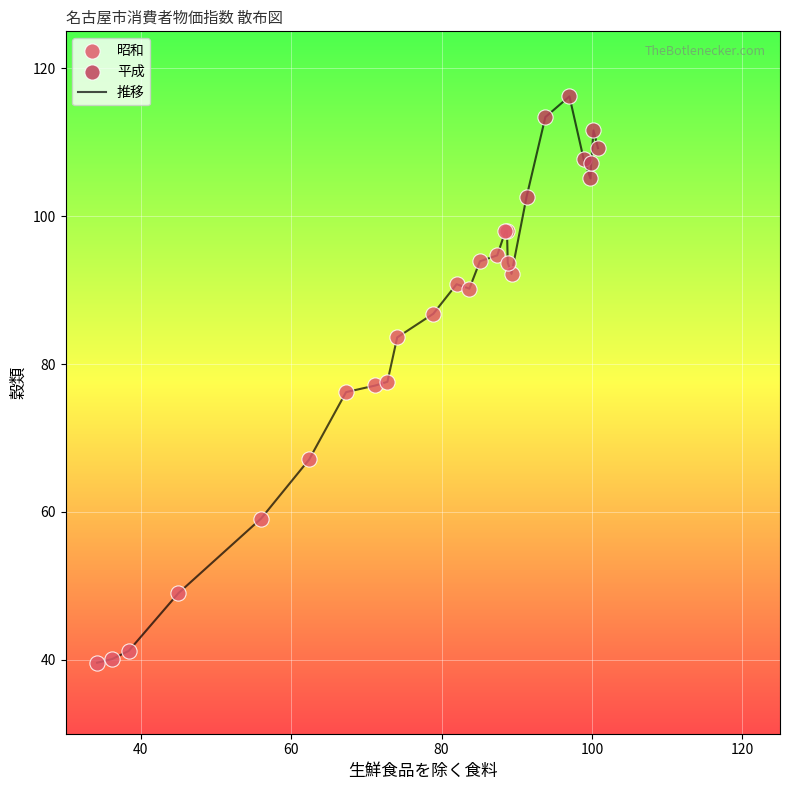

What is the difference between the maximum and minimum values?

76.6